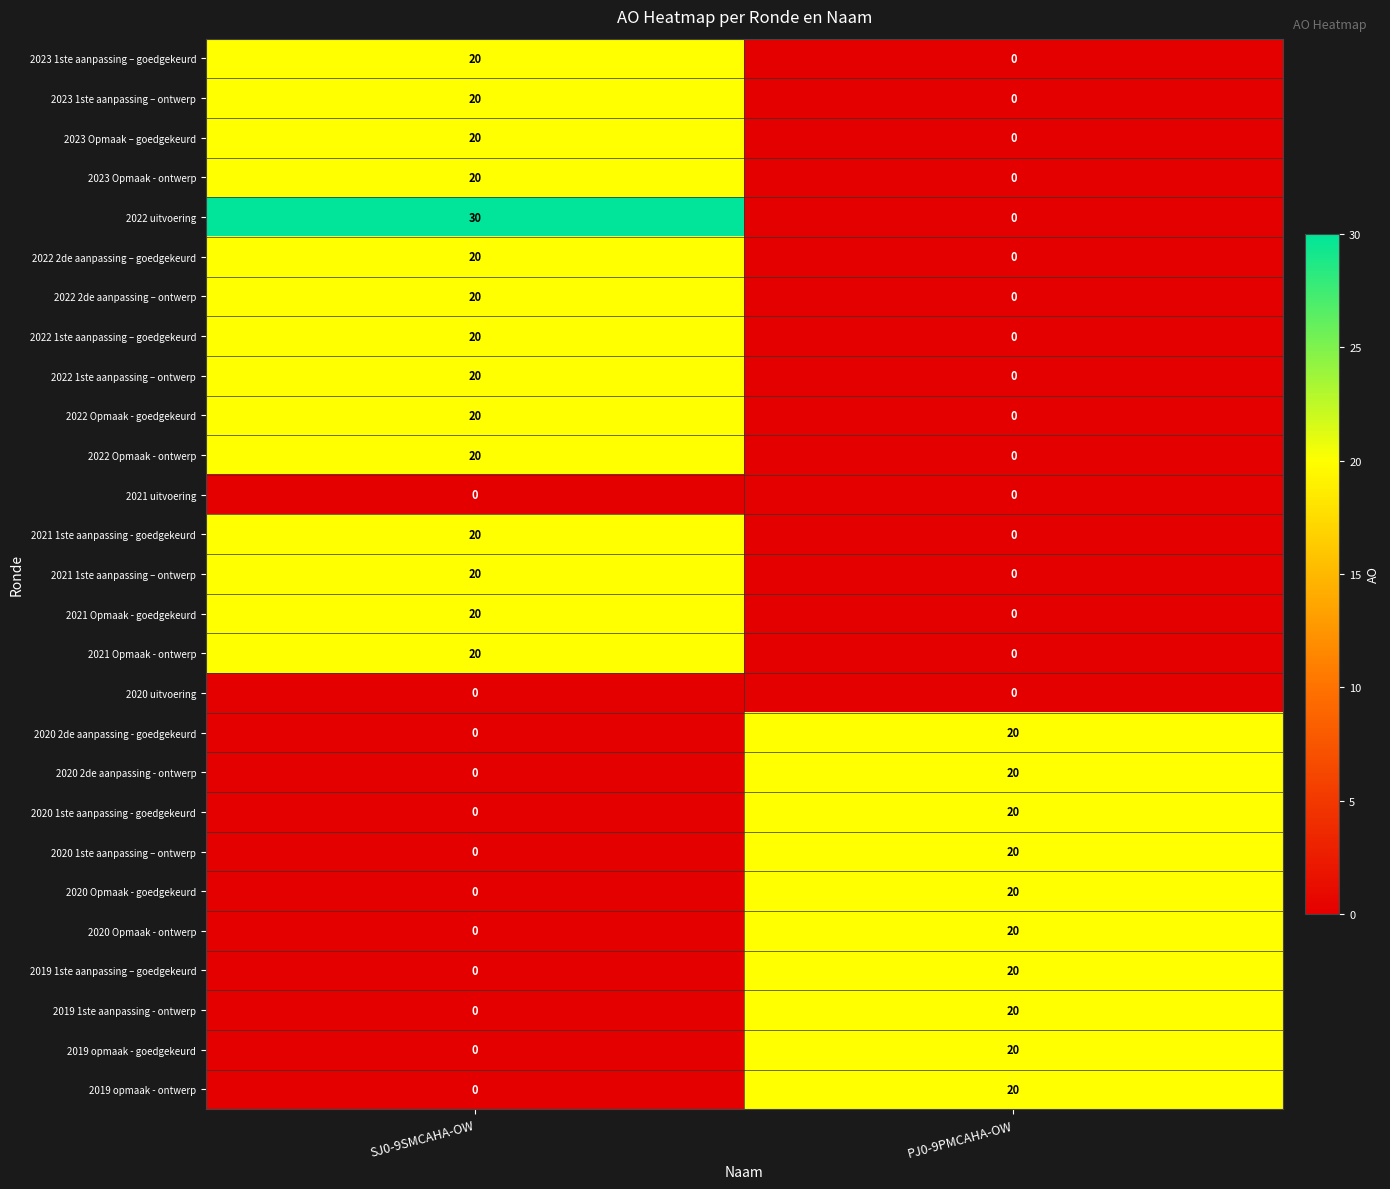

At which label does 2019 1ste aanpassing - ontwerp reach its peak?

PJ0-9PMCAHA-OW